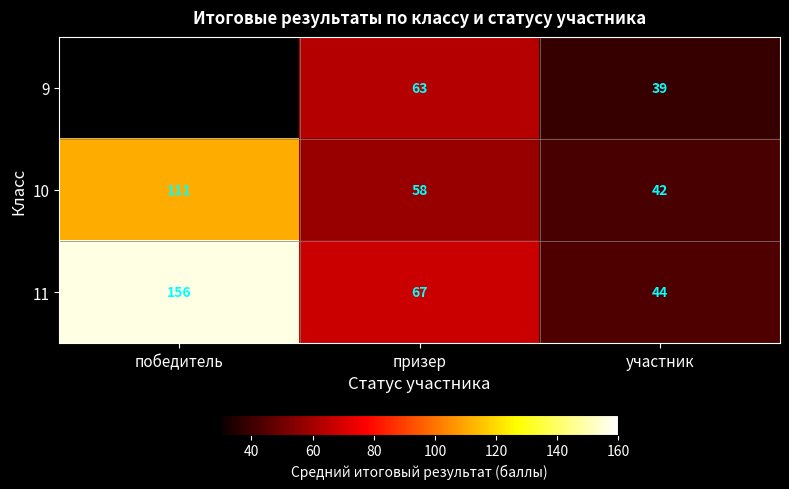

At which label does 10 reach its peak?

победитель